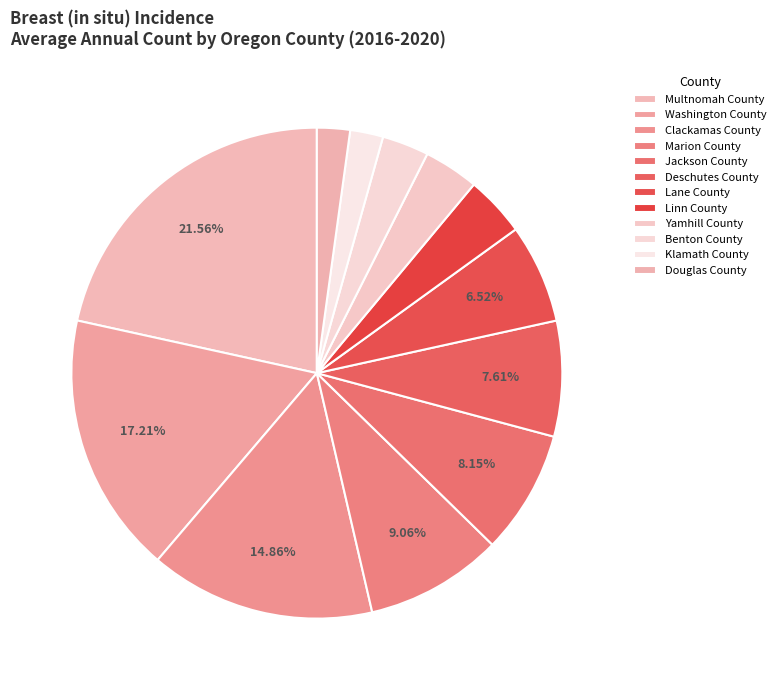

To the nearest percent, what is the combined percentage of Deschutes County and Clackamas County?

22%